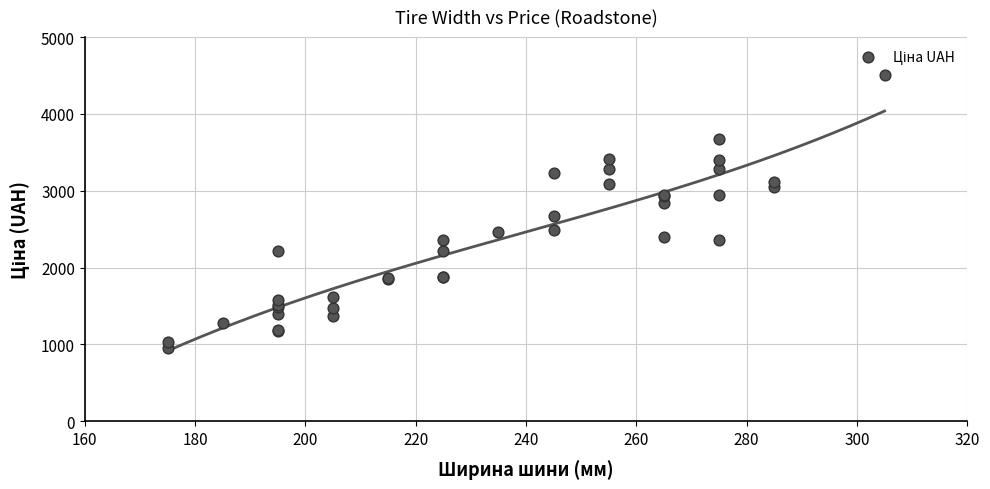

What Y value in the scatter plot is closest to 2732?

2673